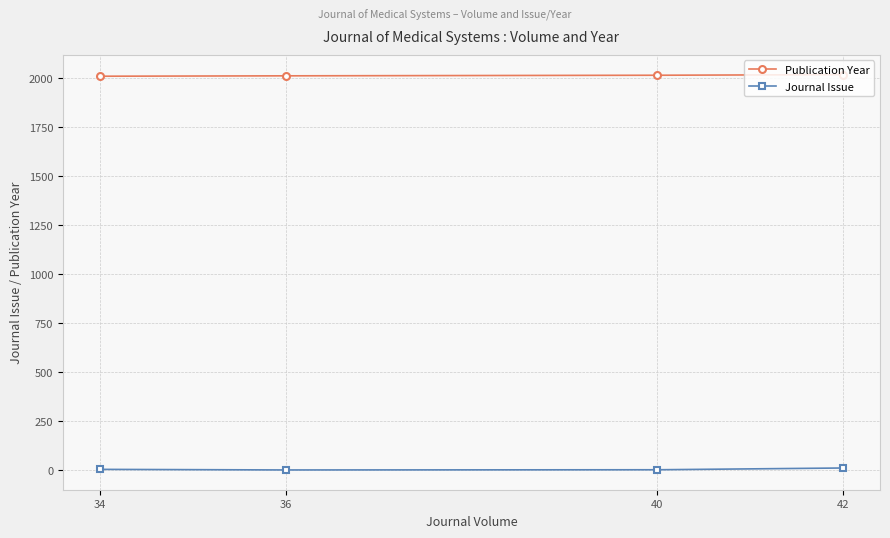

How many distinct data groups are displayed?

2